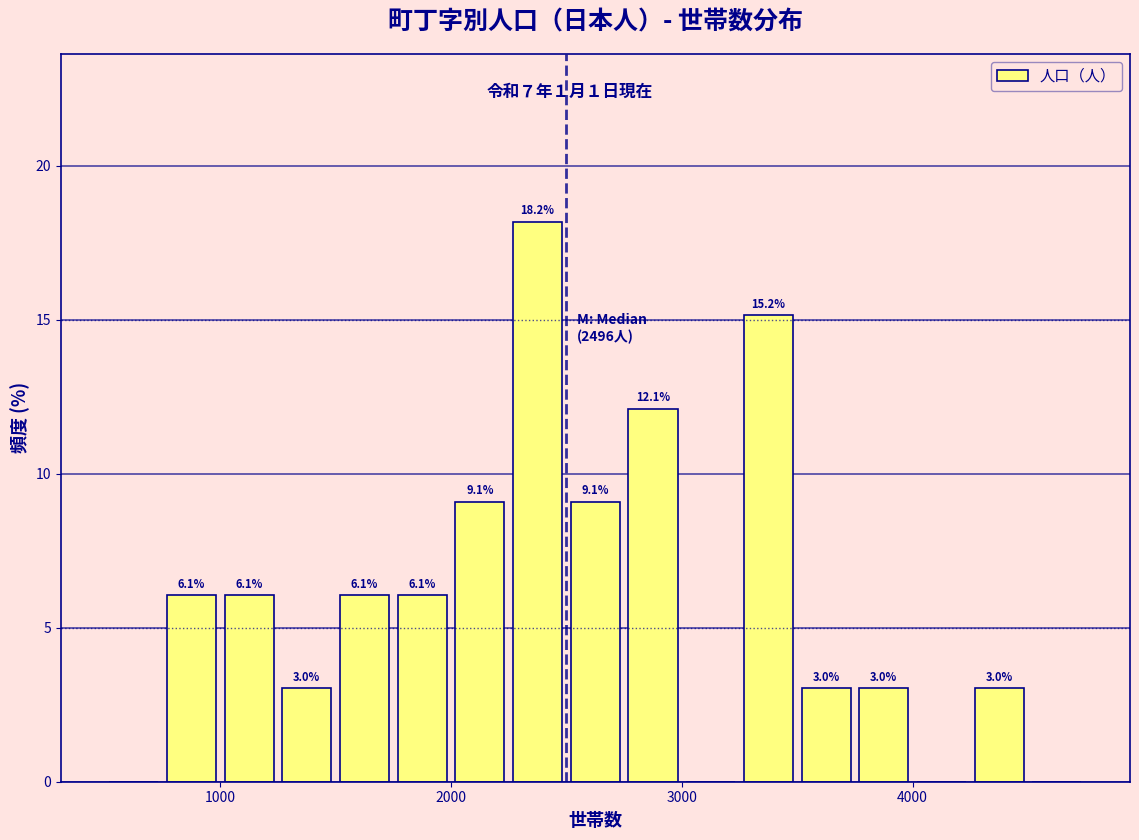

Around what value on the x-axis is the tallest bar? Give the approximate position of its centre, as read against the axis.

2400